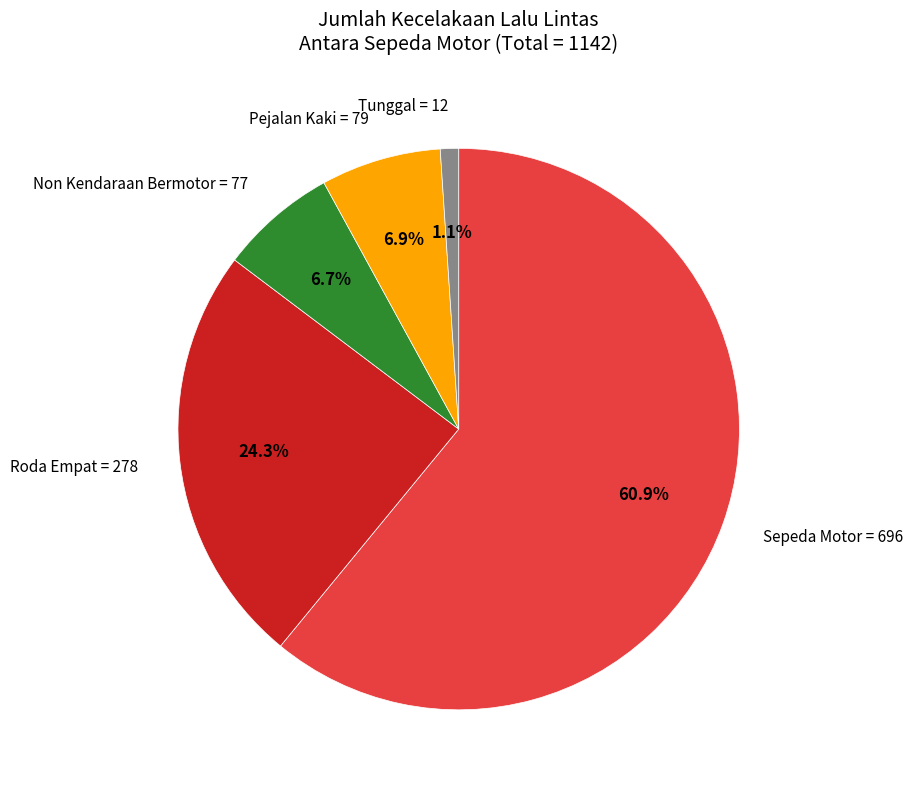

To the nearest percent, what portion does Pejalan Kaki represent?

7%